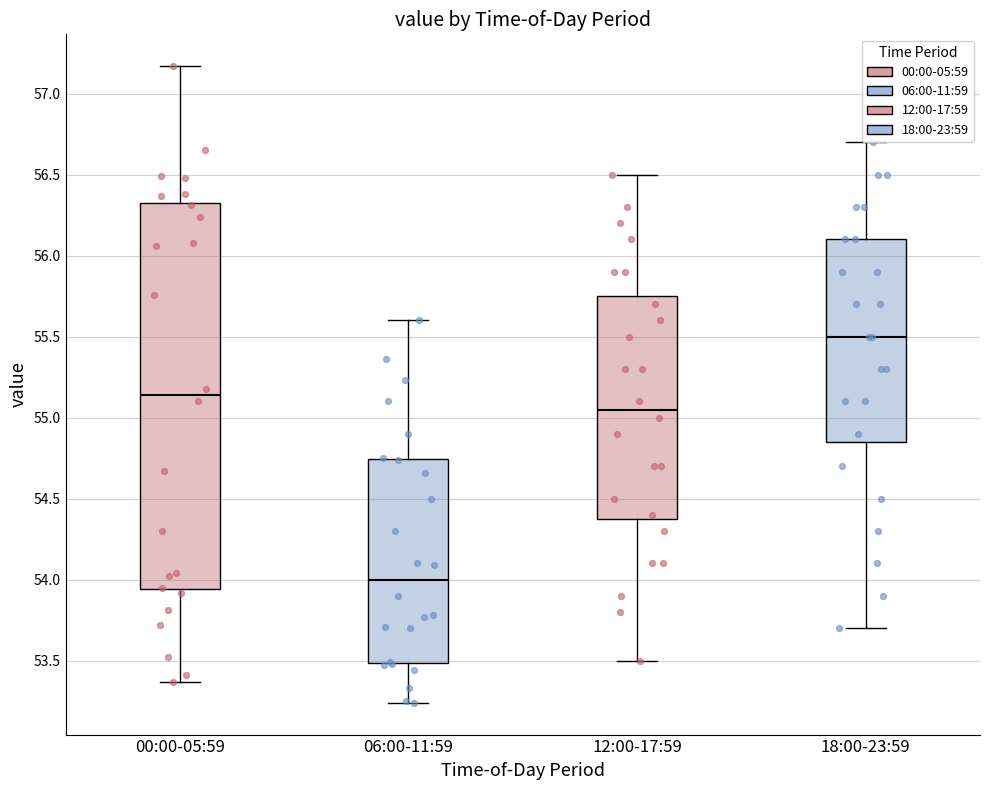

Comparing the boxes themselves (not the whiskers), which one is the tallest?

00:00-05:59